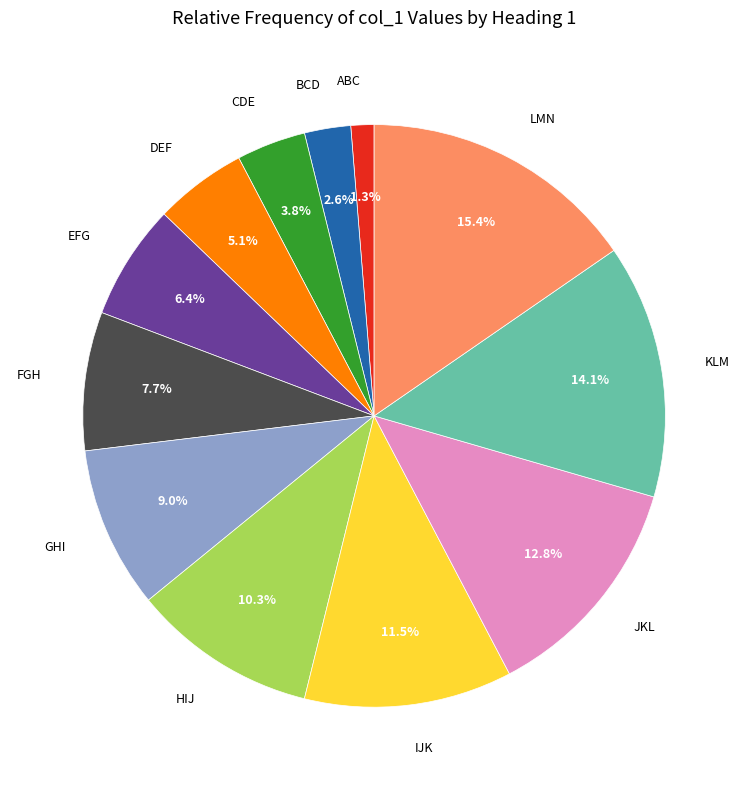

Is there any slice that represents more than half of the pie?

No